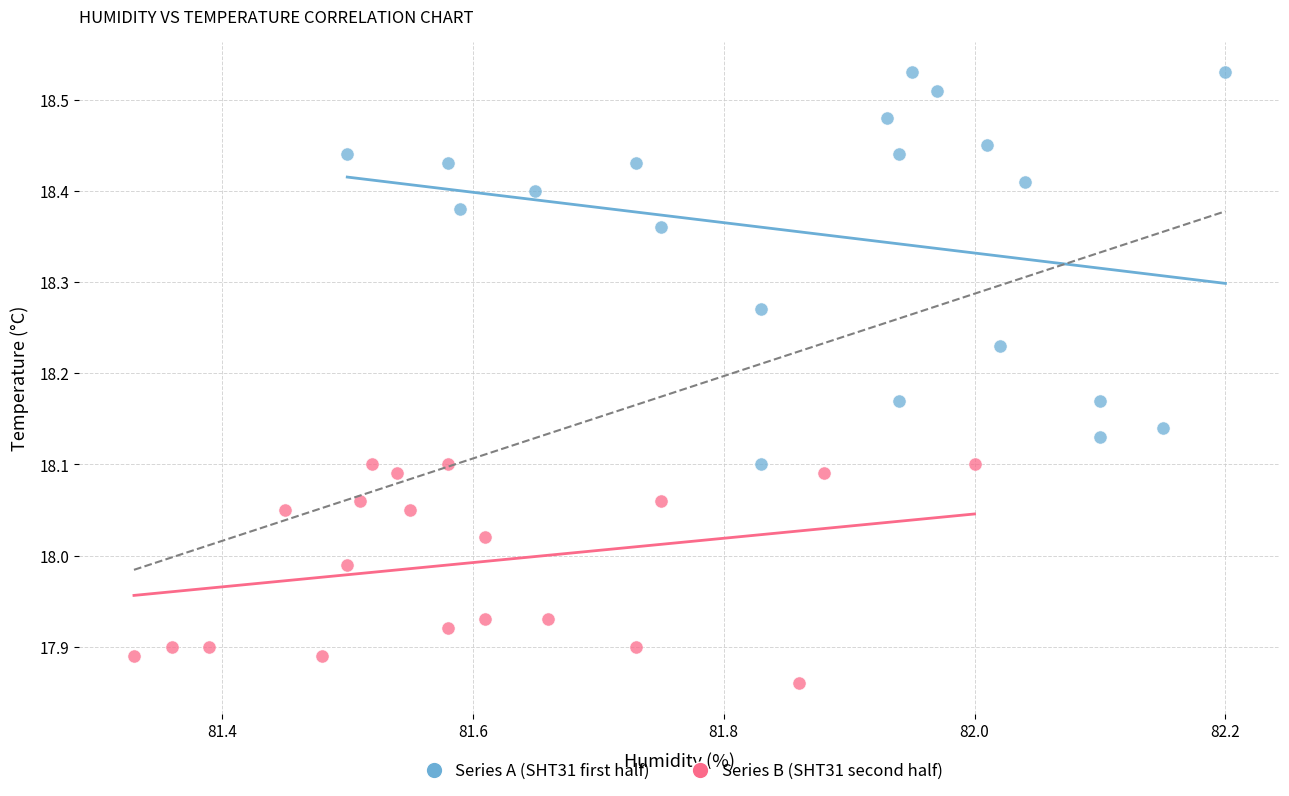

Which series reaches the maximum Y coordinate?

Series A (SHT31 first half)